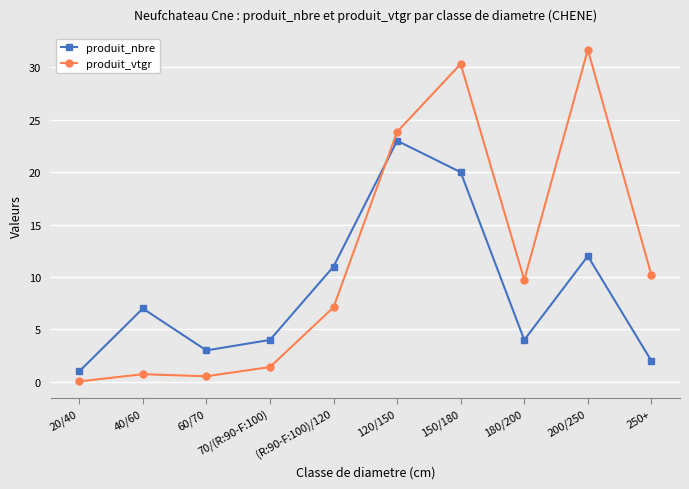

How many values in the produit_vtgr series exceed 9?

5